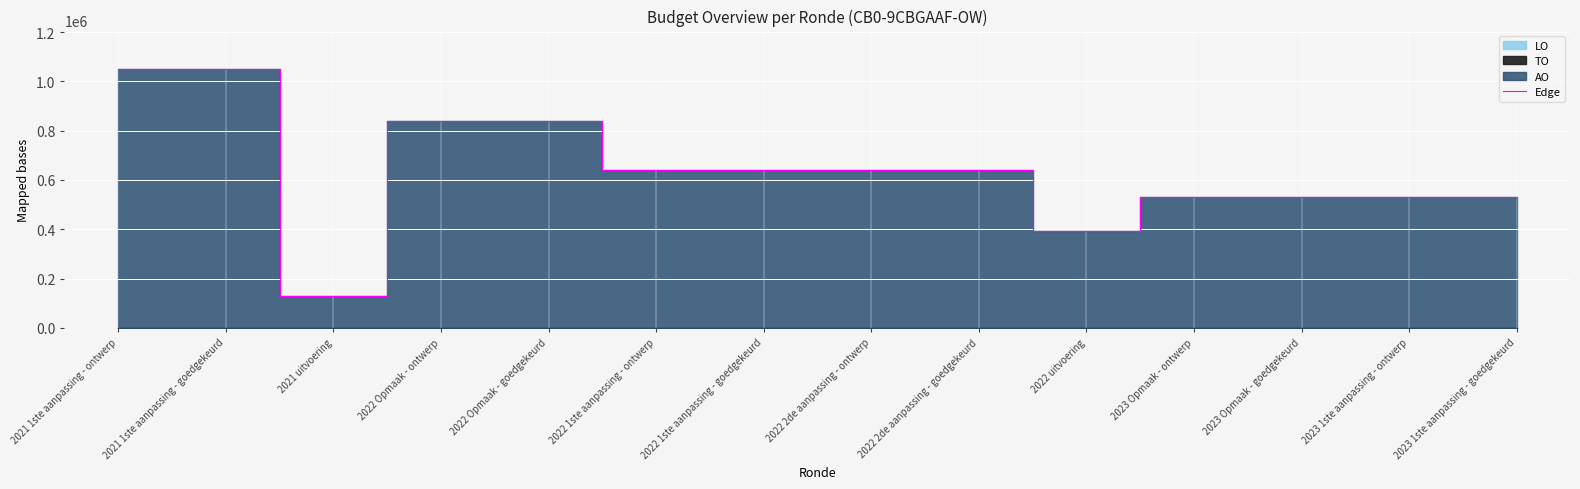

Reading right to left, what are all the values shown in this chart?

531970	531970	530758	530758	394129	639300	639300	639300	639300	839070	839070	129728	1048837	1048837